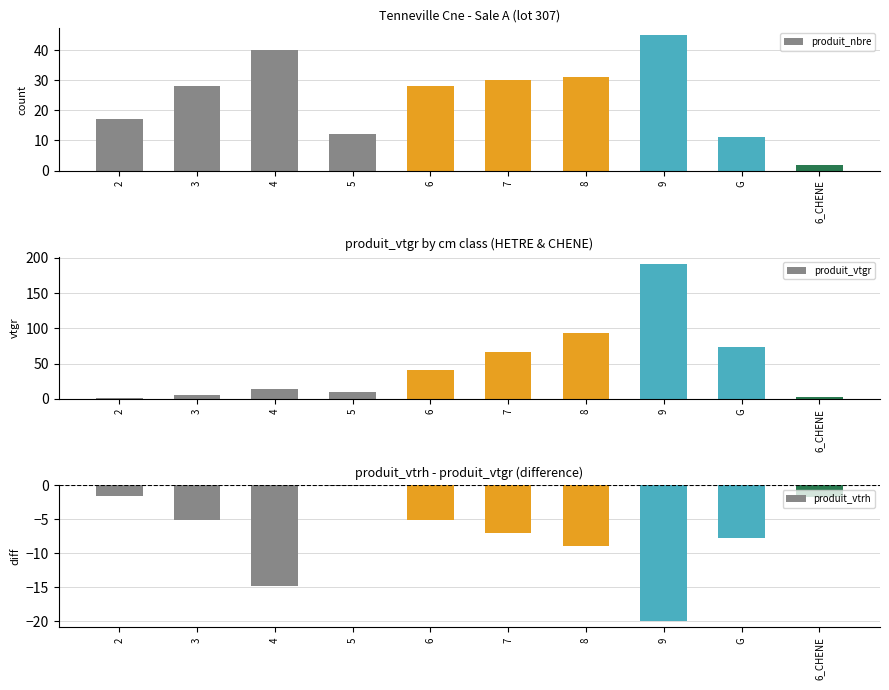

What is the label of the 9th bar from the left?

G